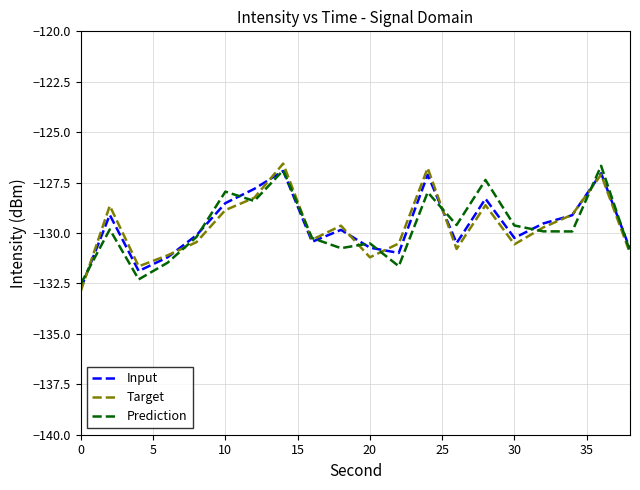

What is the smallest value displayed?

-132.9